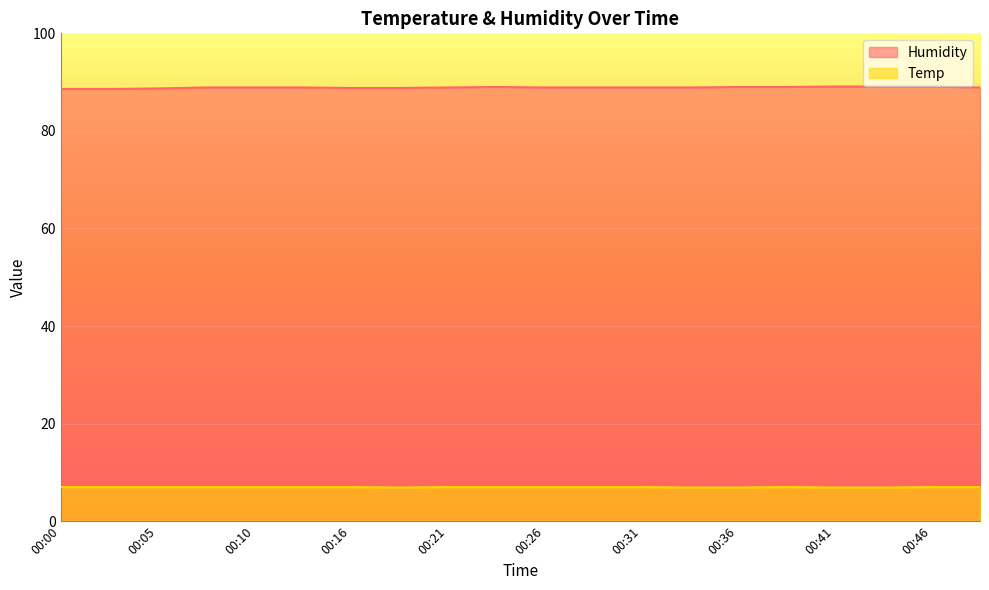

How many distinct data groups are displayed?

2